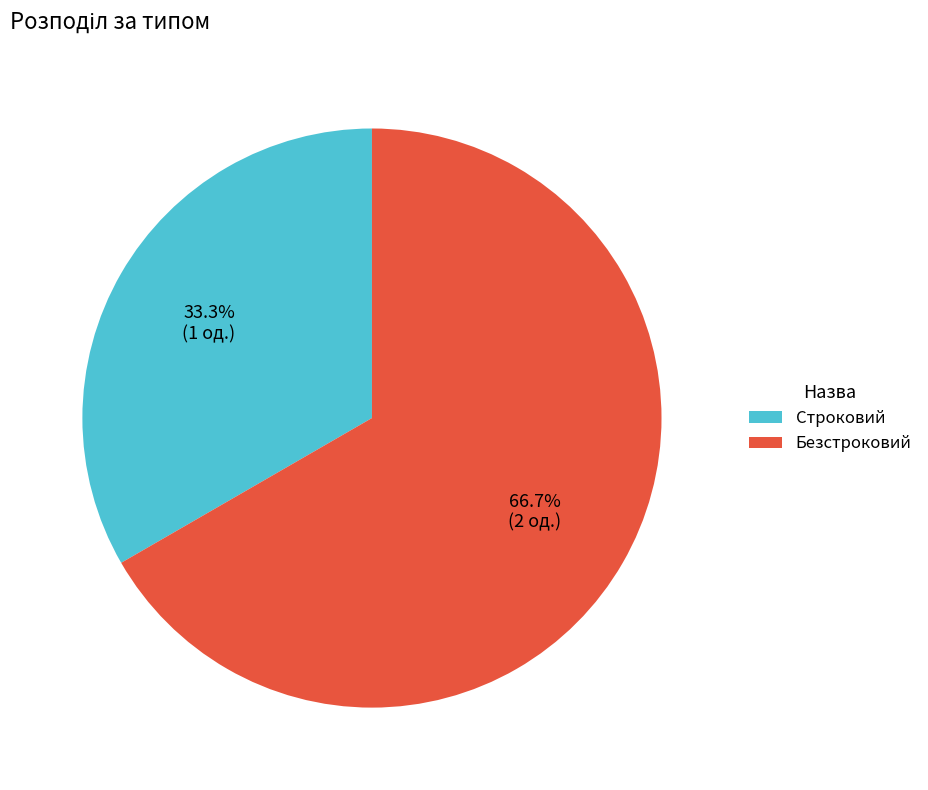

Count the number of slices in the pie.

2